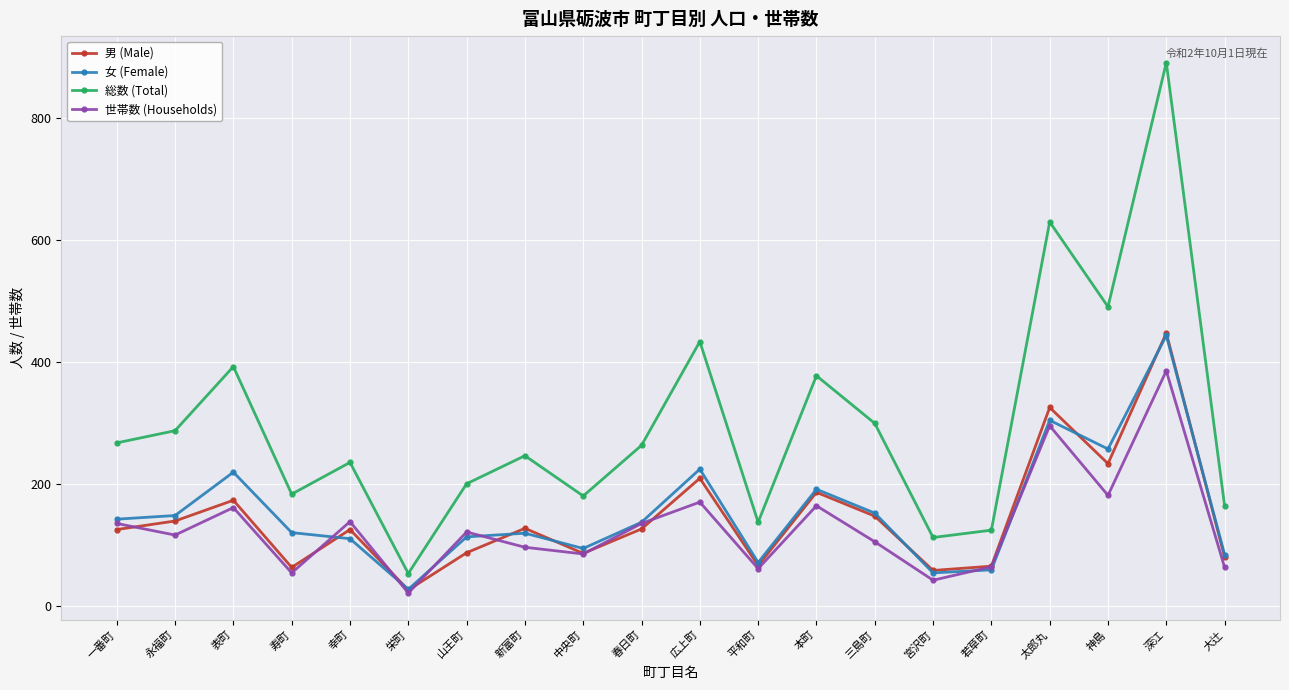

What is the total value across all series at 栄町?

127